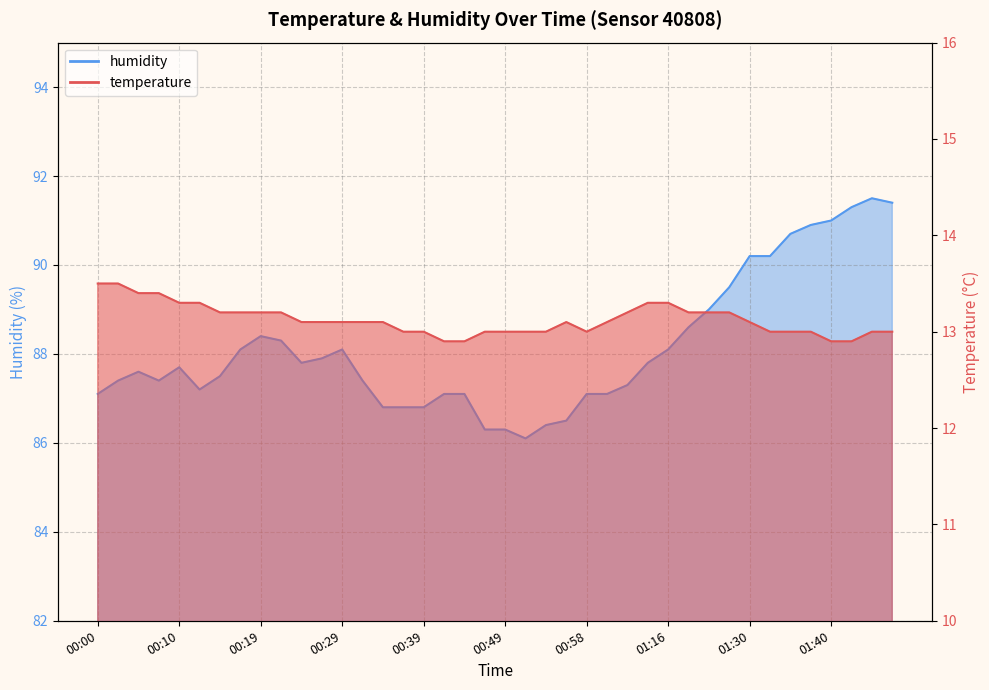

True or false: temperature has a value of 13.2 at 01:19.

True